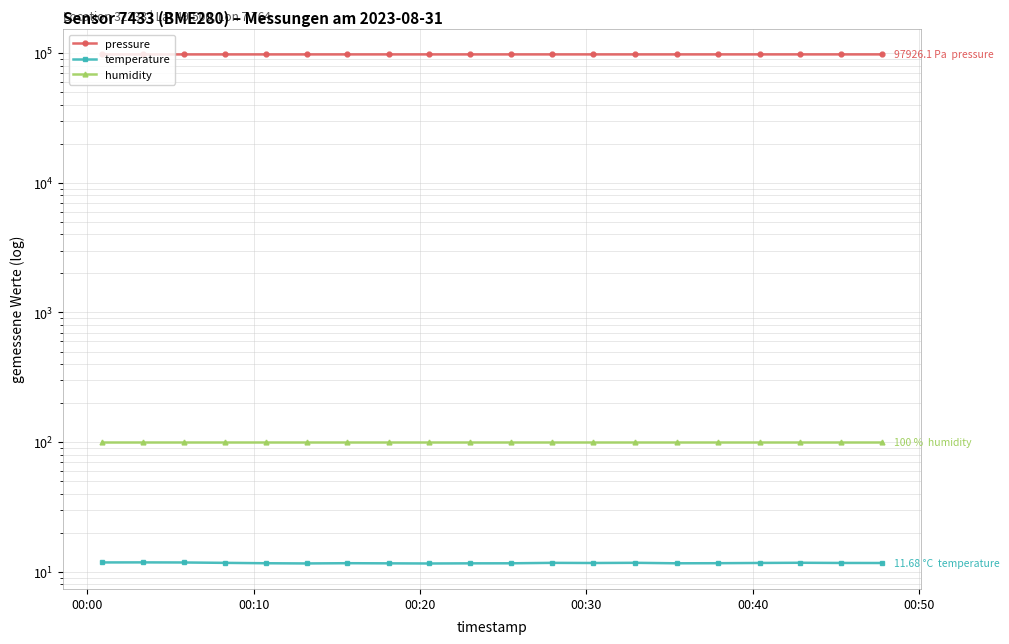

True or false: temperature has a value of 17.2 at 7.

False